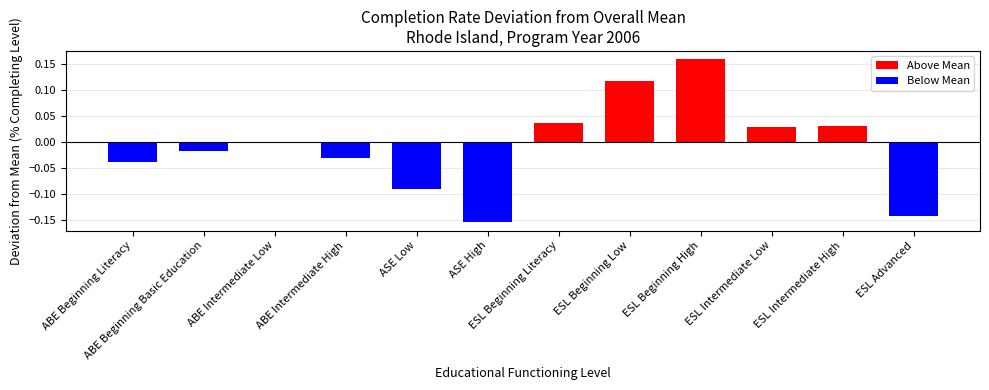

The value at ABE Beginning Basic Education is -0.0. True or false?

True